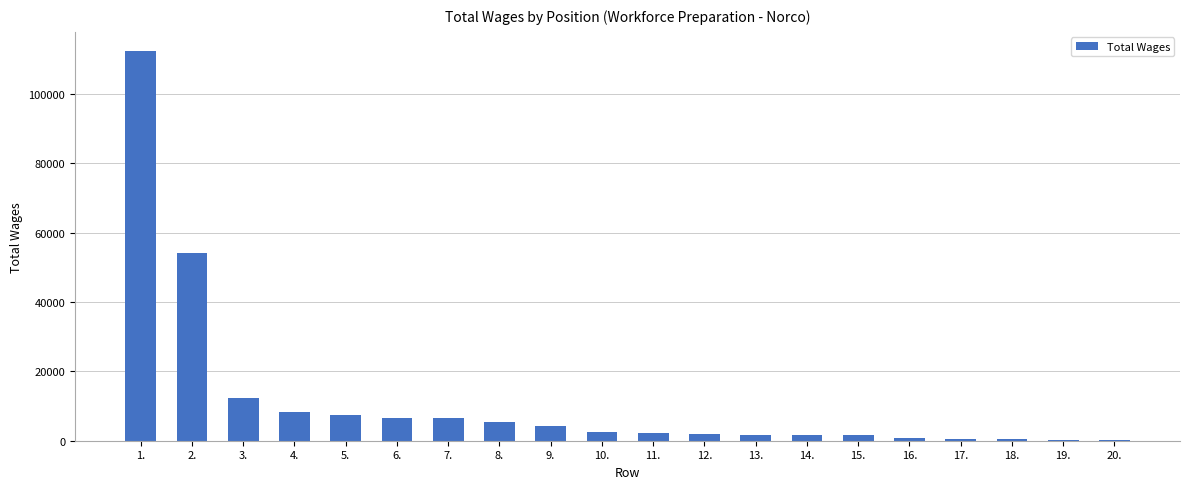

What is the sum of all values?

230677